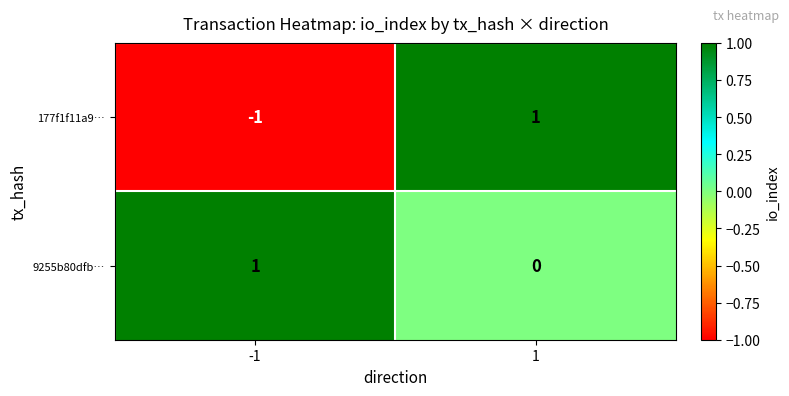

List the series in order of their overall mean, lowest first.

177f1f11a9…, 9255b80dfb…